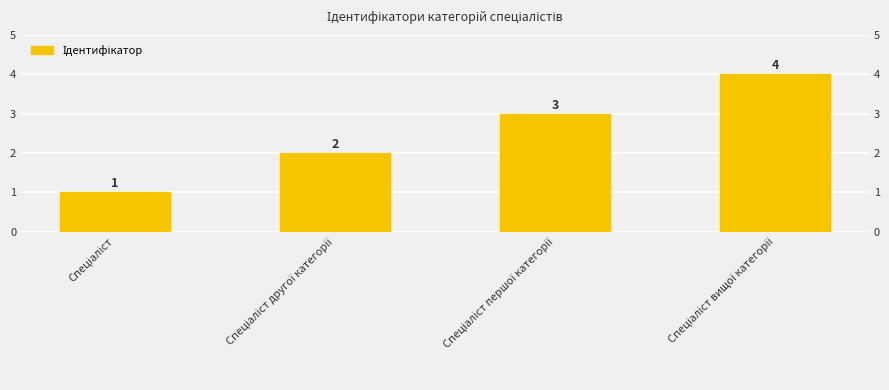

List the labels in order of value, largest first.

Спеціаліст вищої категорії, Спеціаліст першої категорії, Спеціаліст другої категорії, Спеціаліст